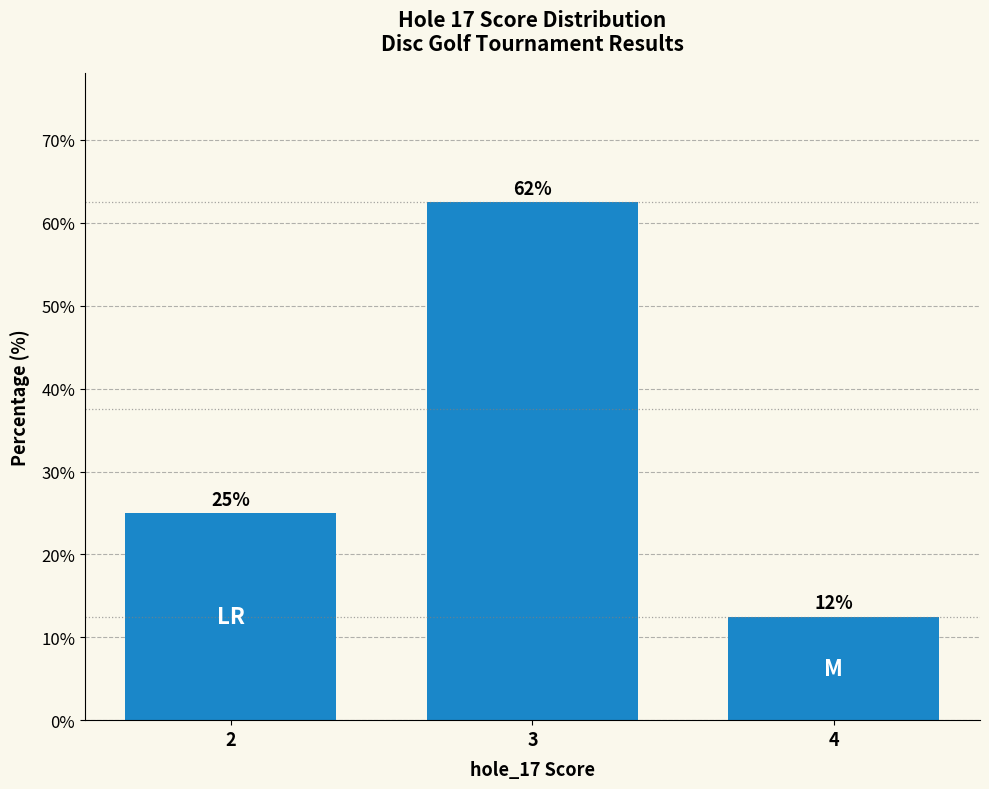

Which category has the lowest value across all series?

4